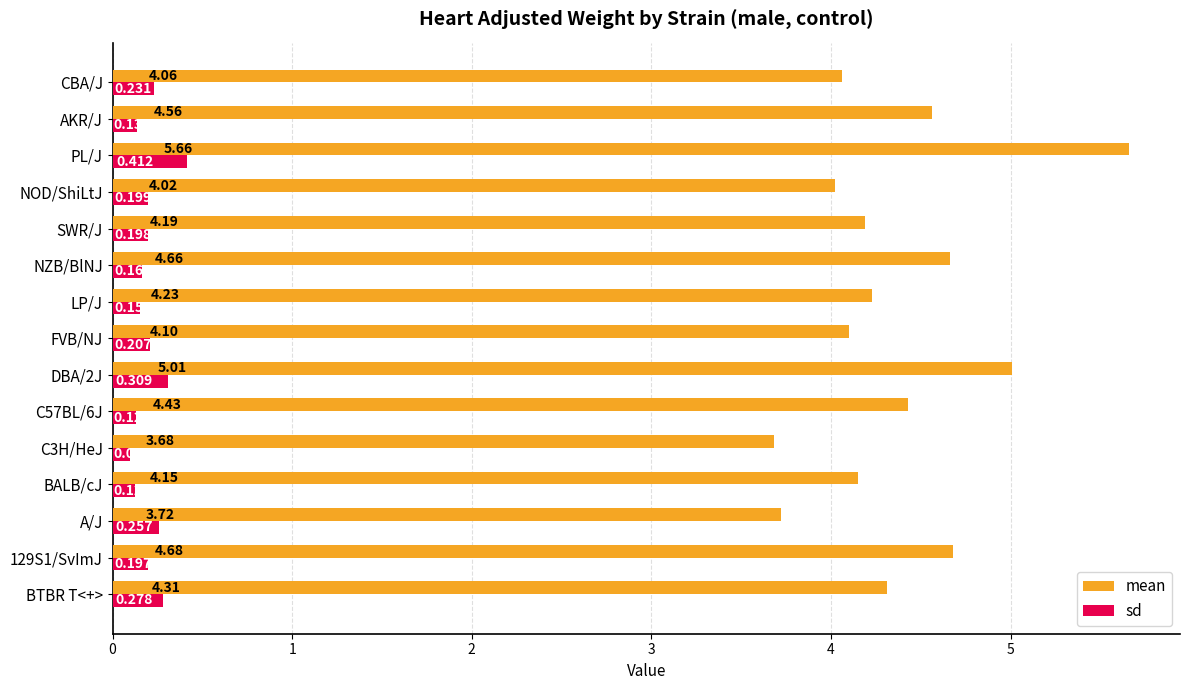

At which category is the sum across all series the highest?

PL/J